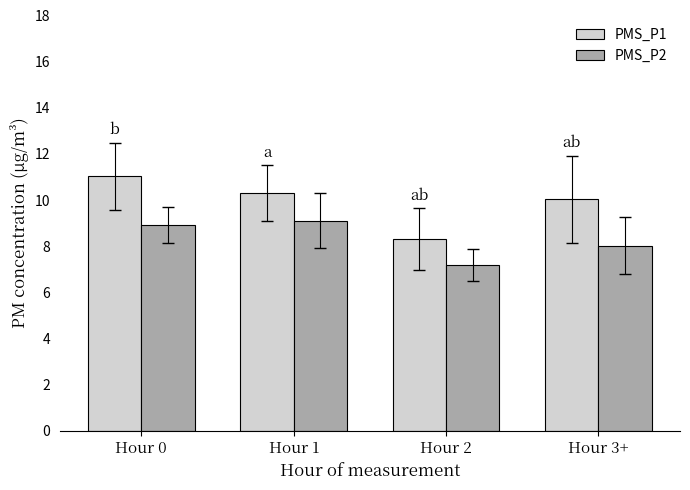

Reading left to right, extract all data points from this chart.

PMS_P1: Hour 0=11.0	Hour 1=10.3	Hour 2=8.3	Hour 3+=10.0
PMS_P2: Hour 0=8.9	Hour 1=9.1	Hour 2=7.2	Hour 3+=8.0